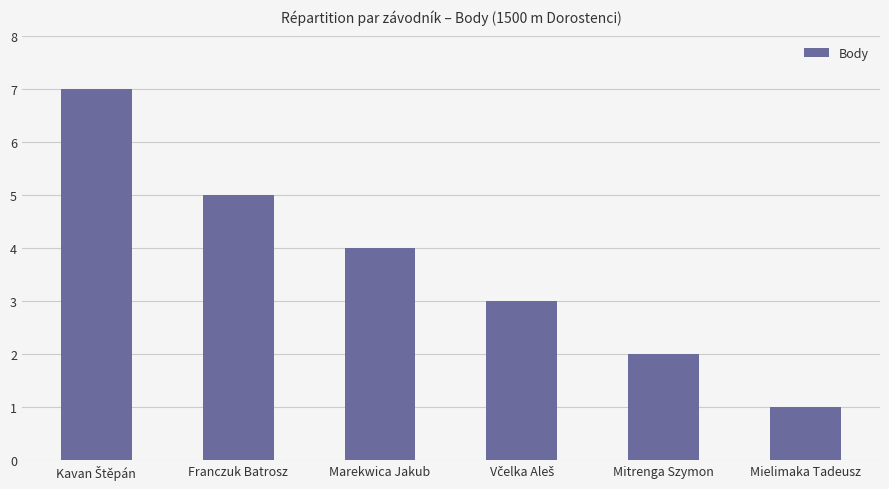

The chart shows a value of 5 at Franczuk Batrosz. True or false?

True